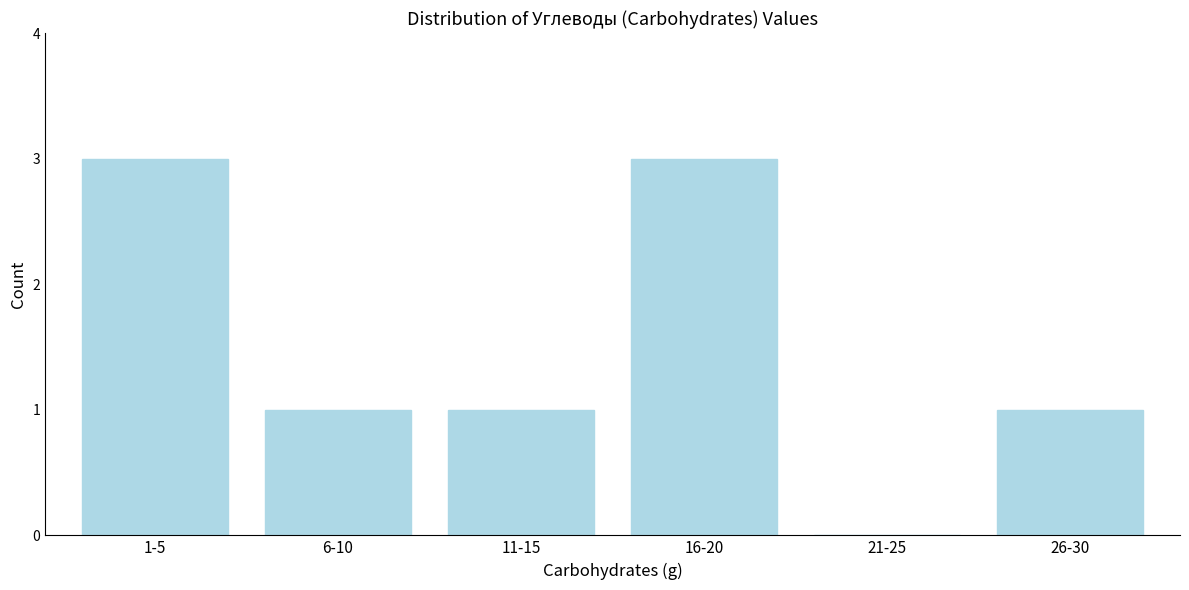

Reading right to left, what are all the values shown in this chart?

26-30=1	21-25=0	16-20=3	11-15=1	6-10=1	1-5=3